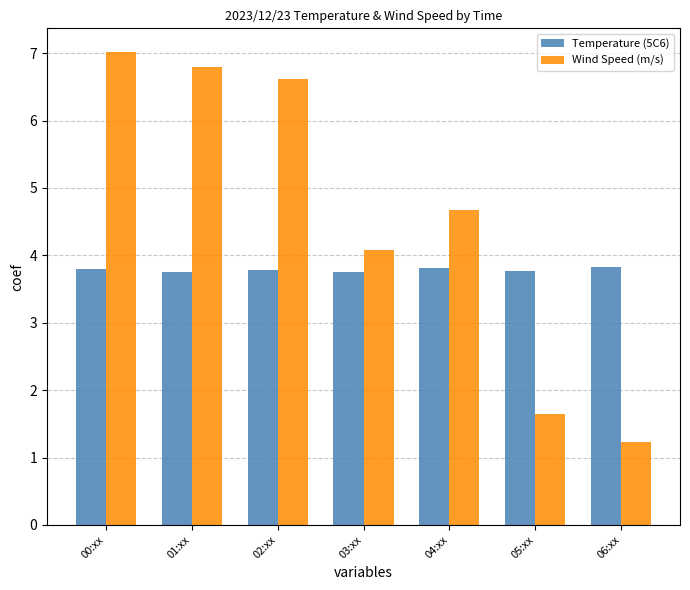

What are all the series names shown in the legend?

Temperature (5C6), Wind Speed (m/s)